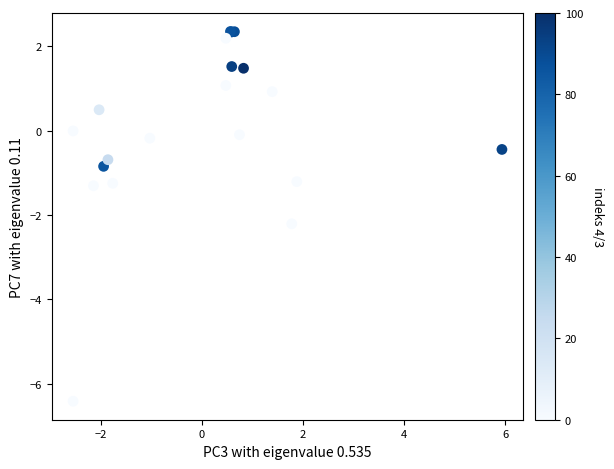

What Y value in the scatter plot is closest to -2?

-2.2